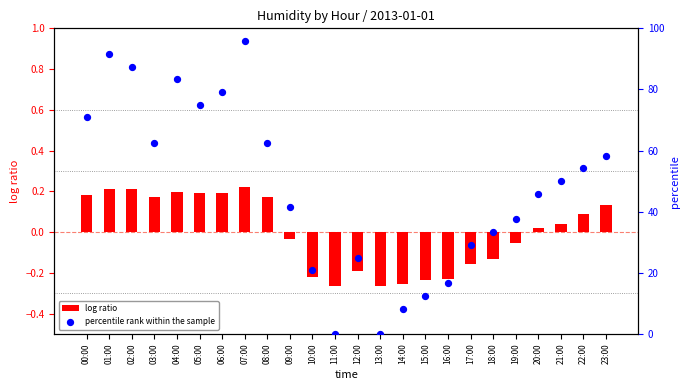

Which series has the widest spread of Y values?

percentile rank within the sample